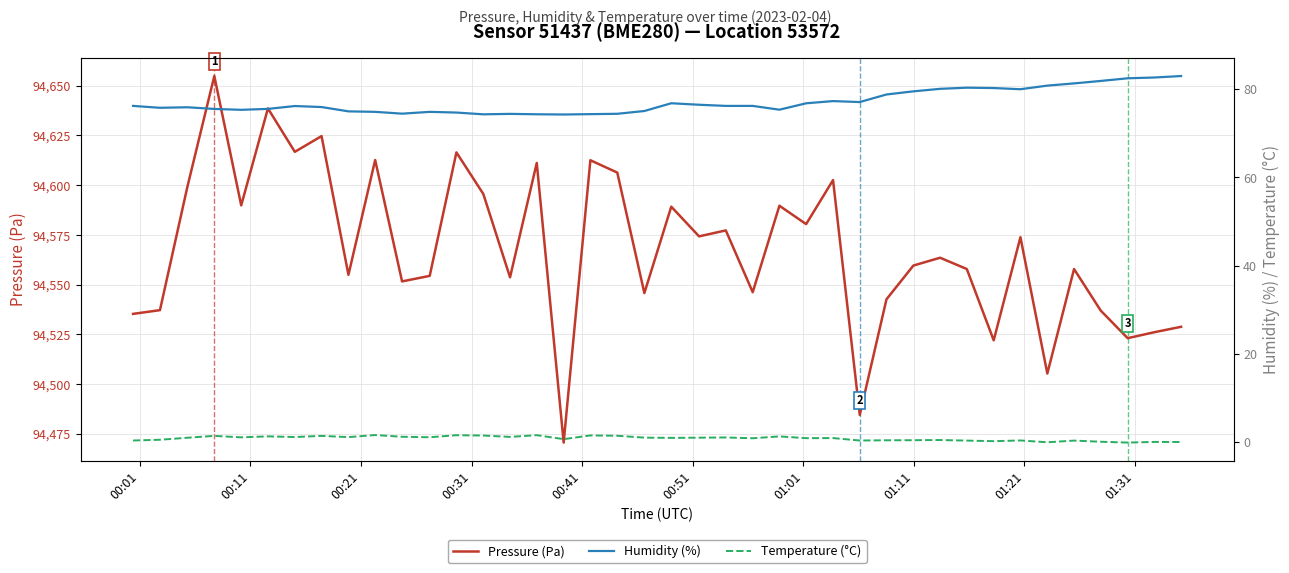

What is the highest value of the Pressure (Pa) series?

94654.9